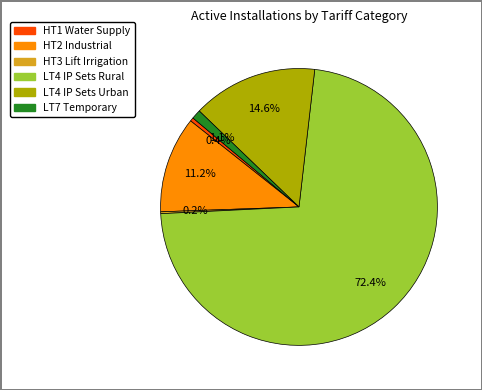

Does any single category account for the majority?

Yes